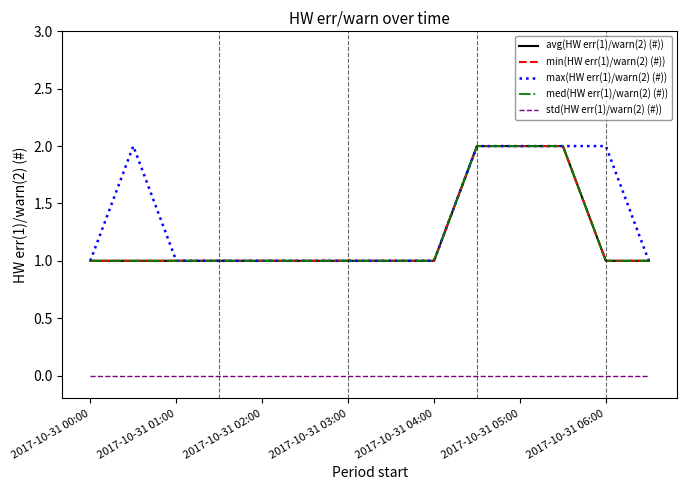

Does the chart display data point markers on the line(s)?

No